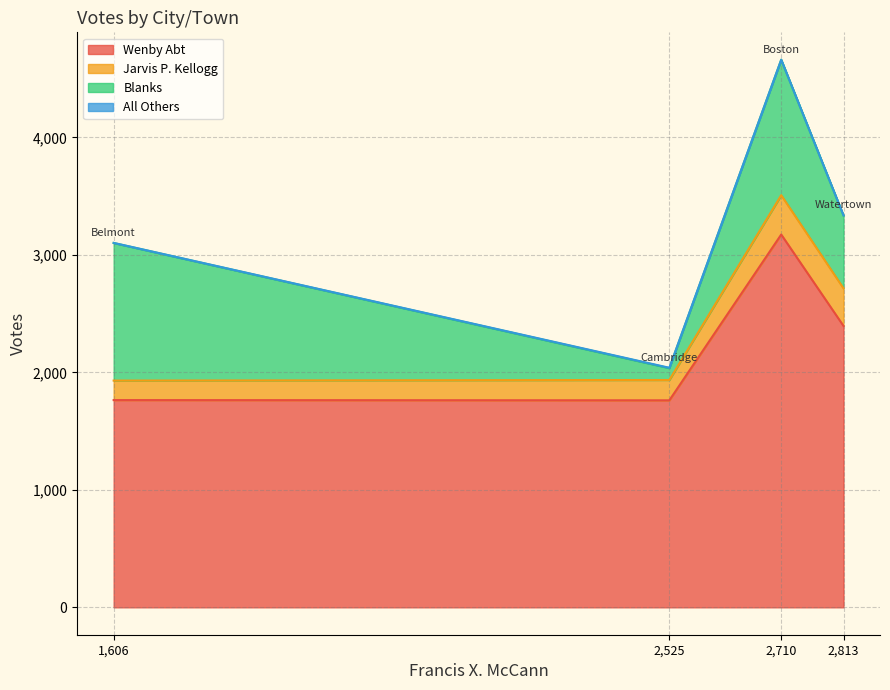

True or false: Wenby Abt has a value of 780 at 2,525.

False